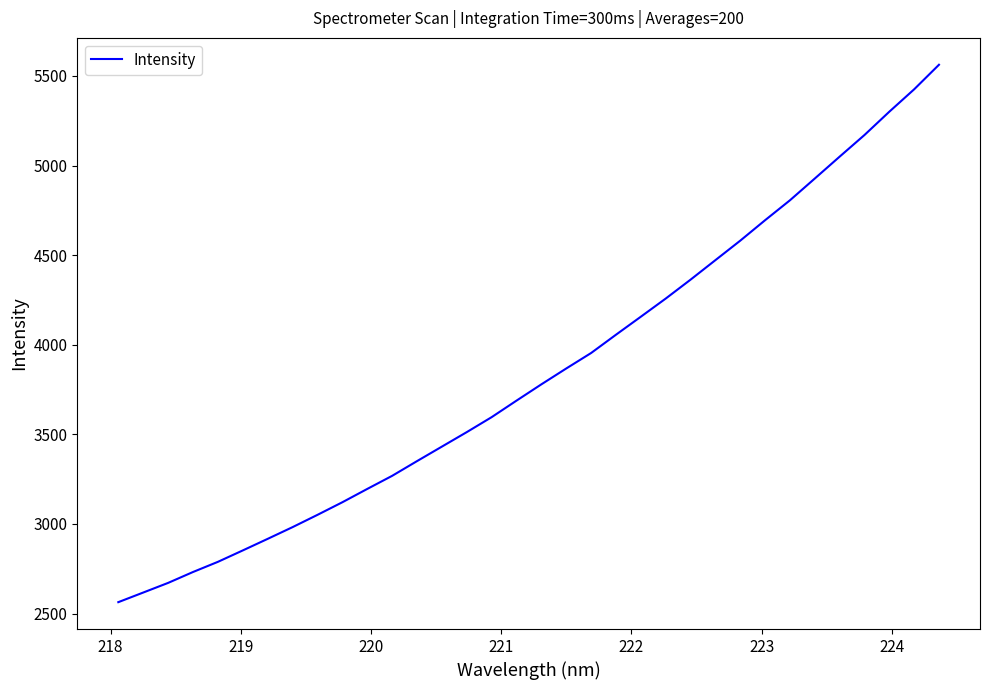

What is the greatest value displayed?

5562.5